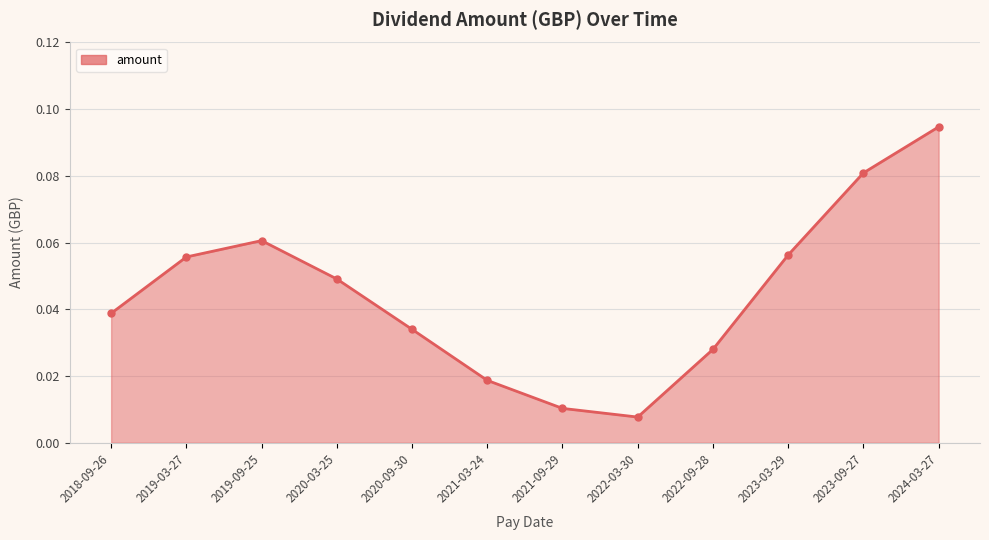

What is the label of the 3rd point from the right?

2023-03-29